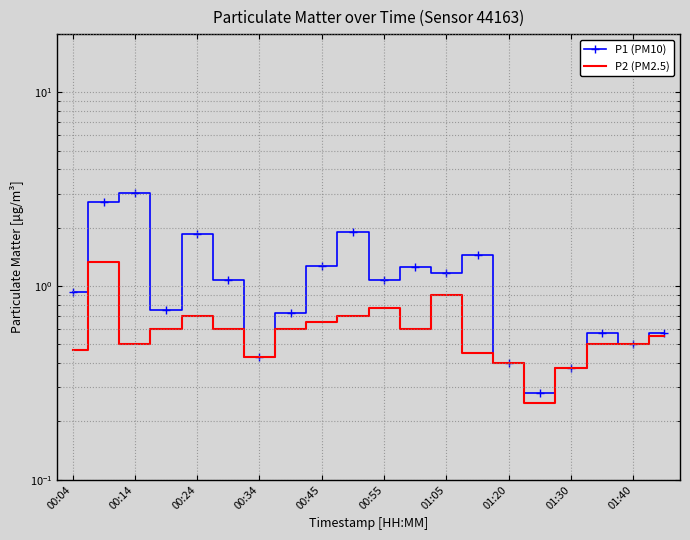

What is the difference between the maximum and minimum values in the P2 (PM2.5) series?

1.1